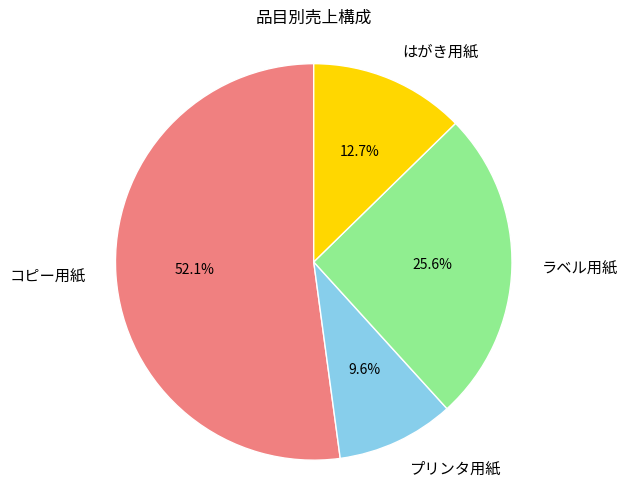

Is it true that はがき用紙 is 1% of the pie?

False